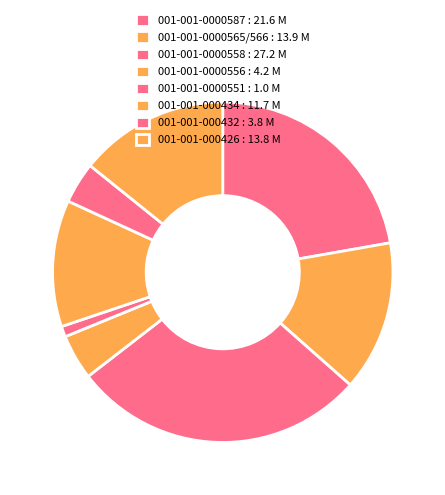

To the nearest percent, what is the average slice percentage?

12%